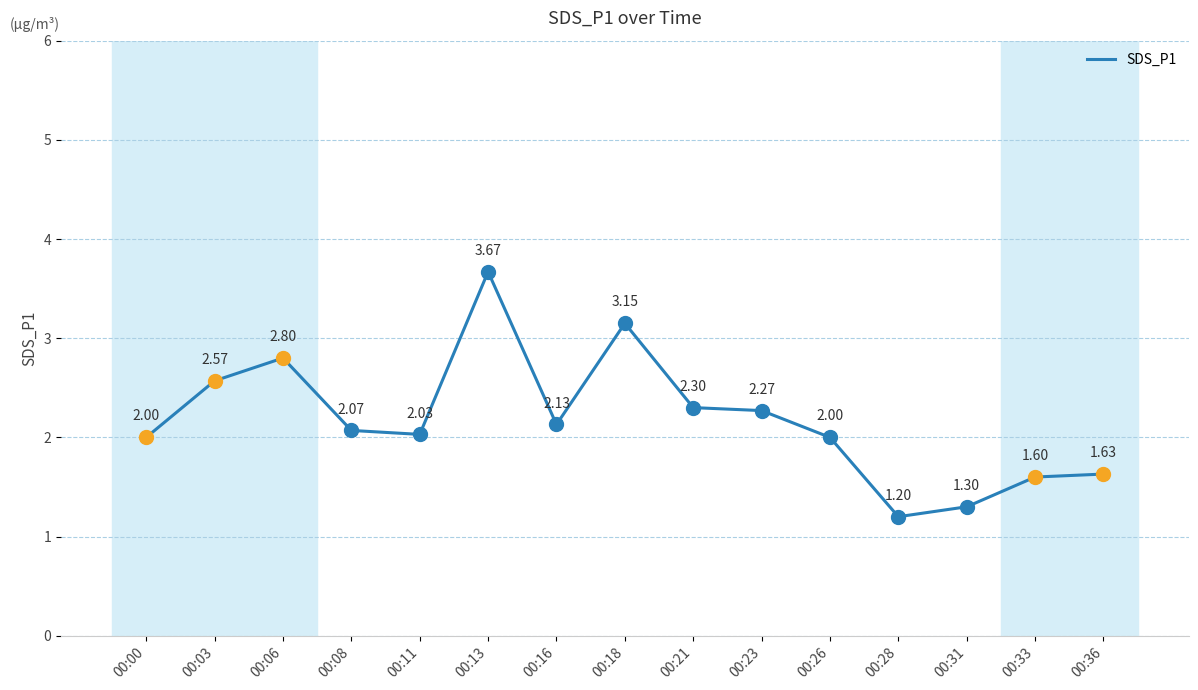

What is the difference between the values at 00:08 and 00:06?

0.7